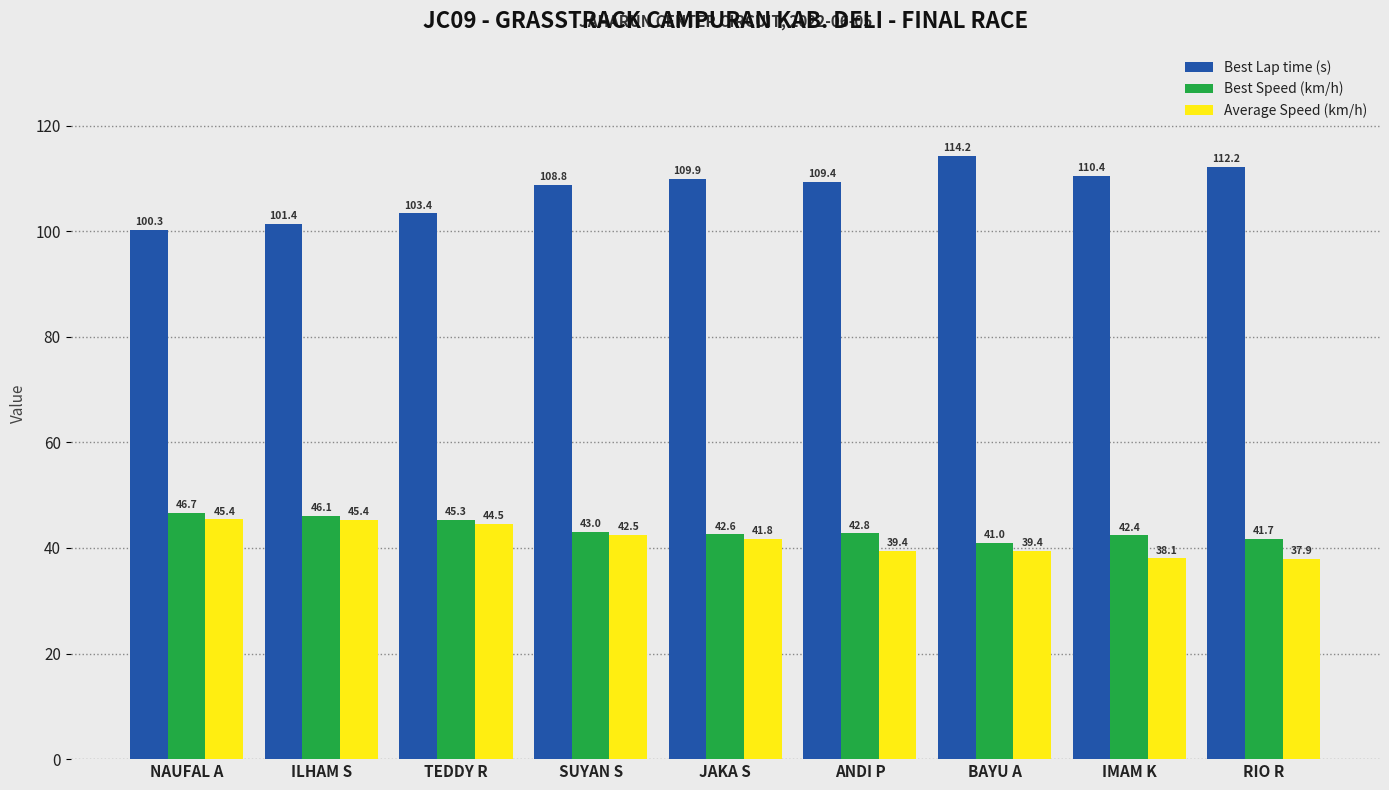

How many groups of bars are there?

9